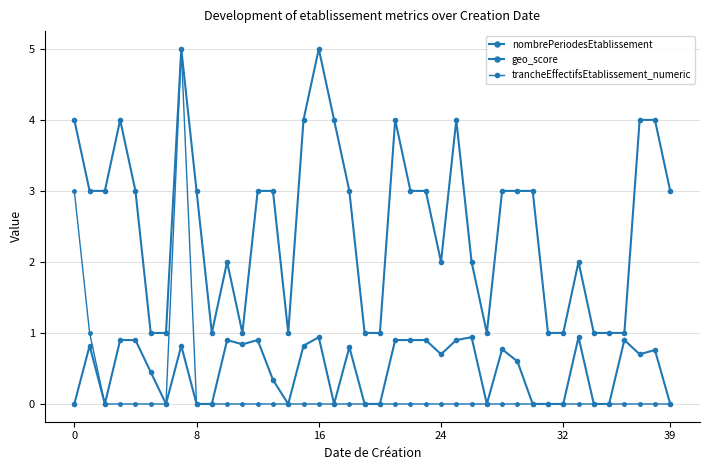

How many distinct data groups are displayed?

3